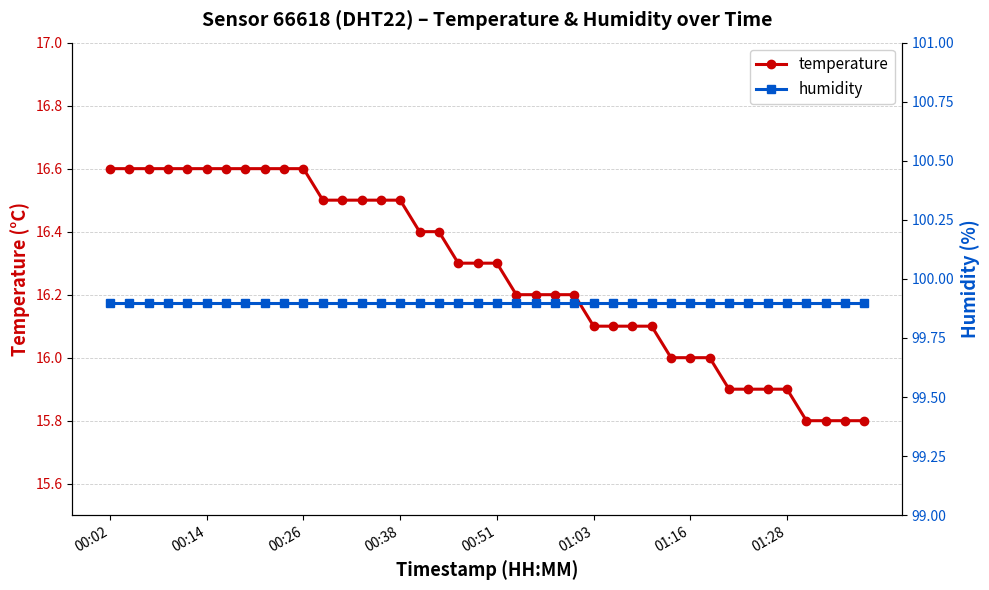

Between 14 and 39, which is larger?

14